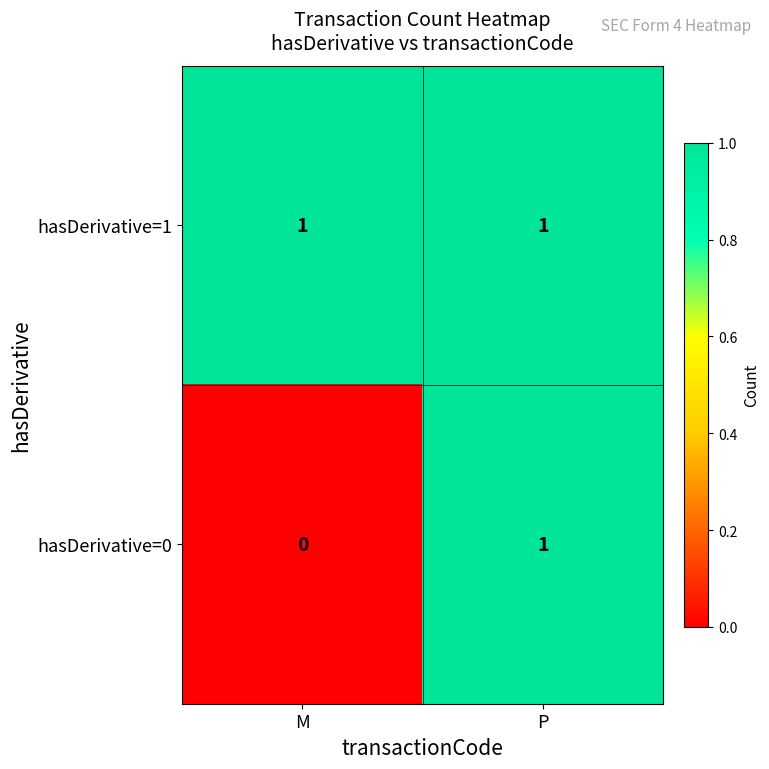

Count the number of categories in the chart.

2